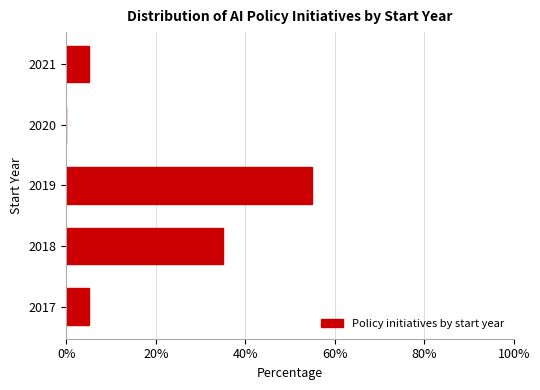

Reading top to bottom, what are all the values shown in this chart?

2021=5.0	2020=0.0	2019=55.0	2018=35.0	2017=5.0